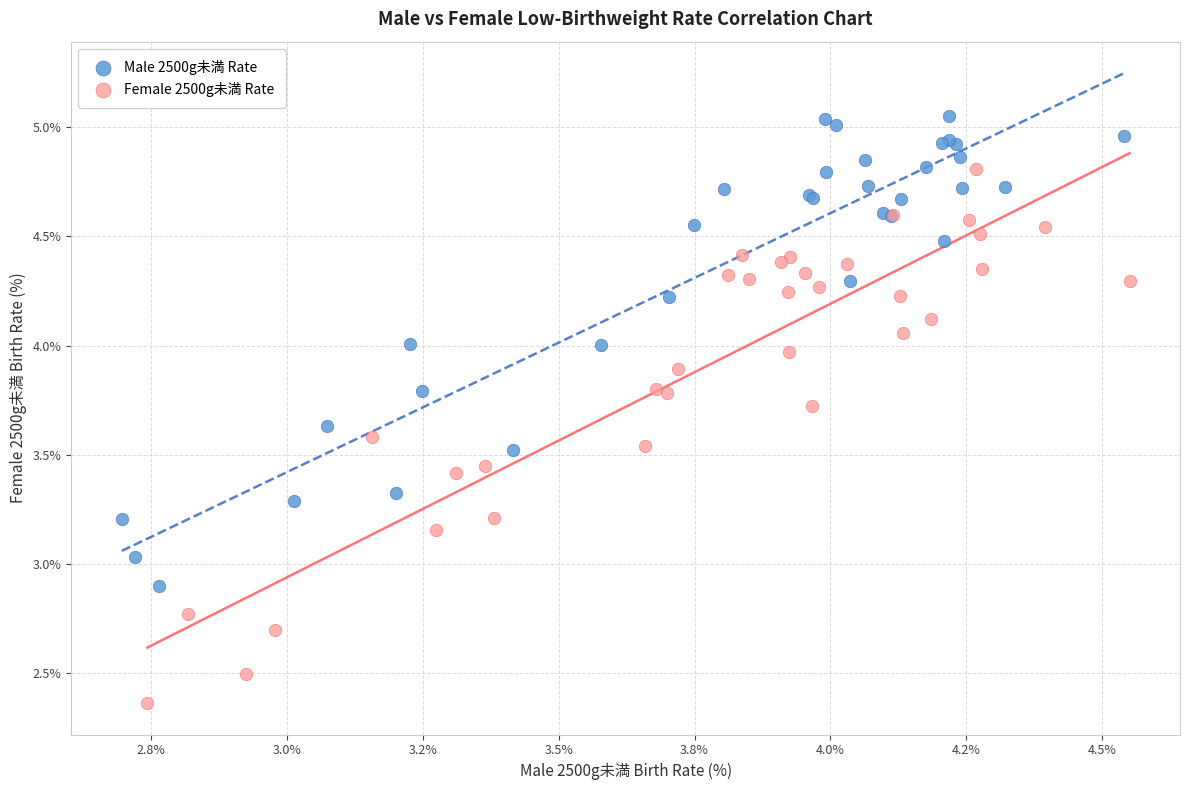

Which series has the widest spread of Y values?

Female 2500g未満 Rate